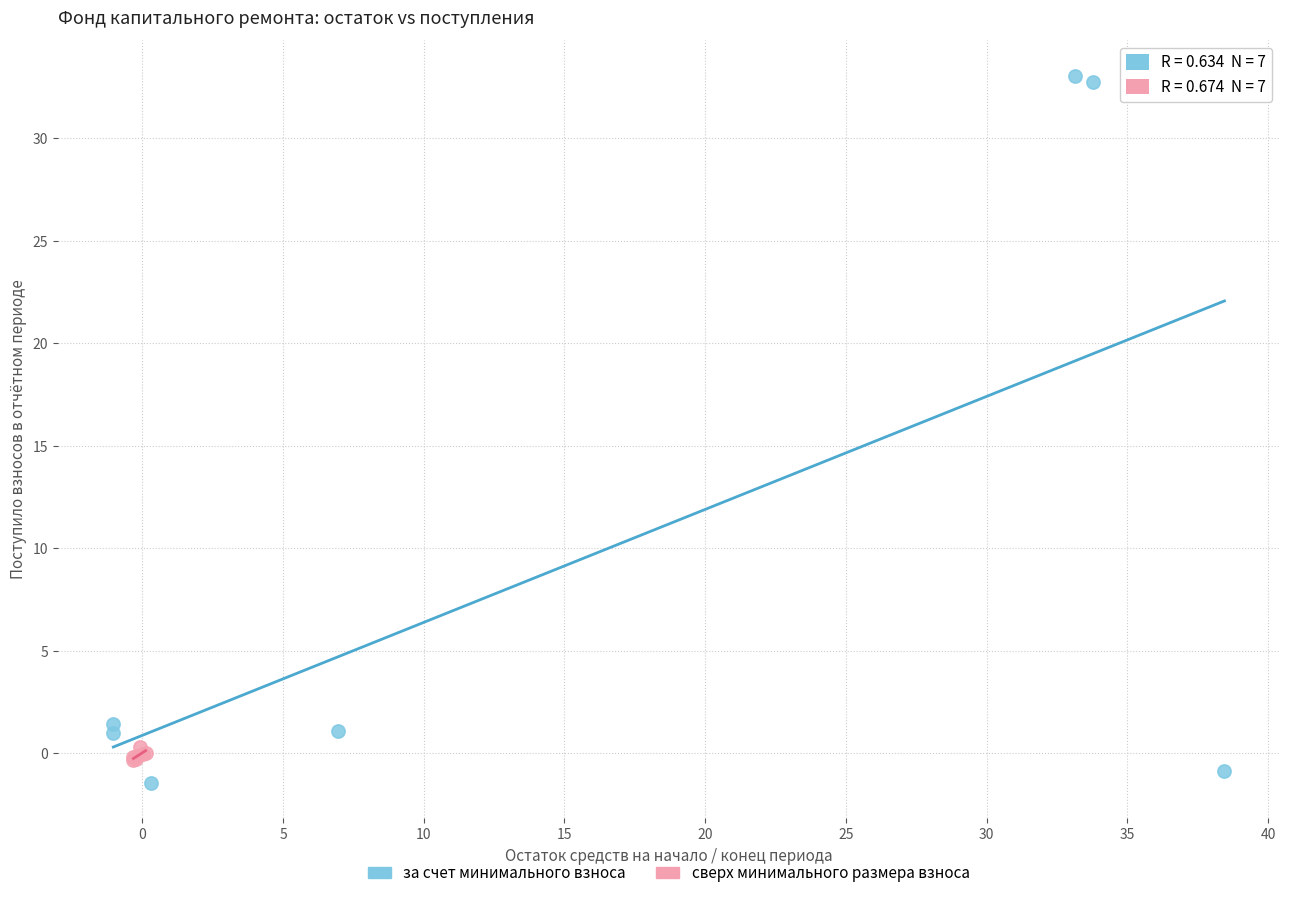

Which series reaches the minimum Y coordinate?

за счет минимального взноса